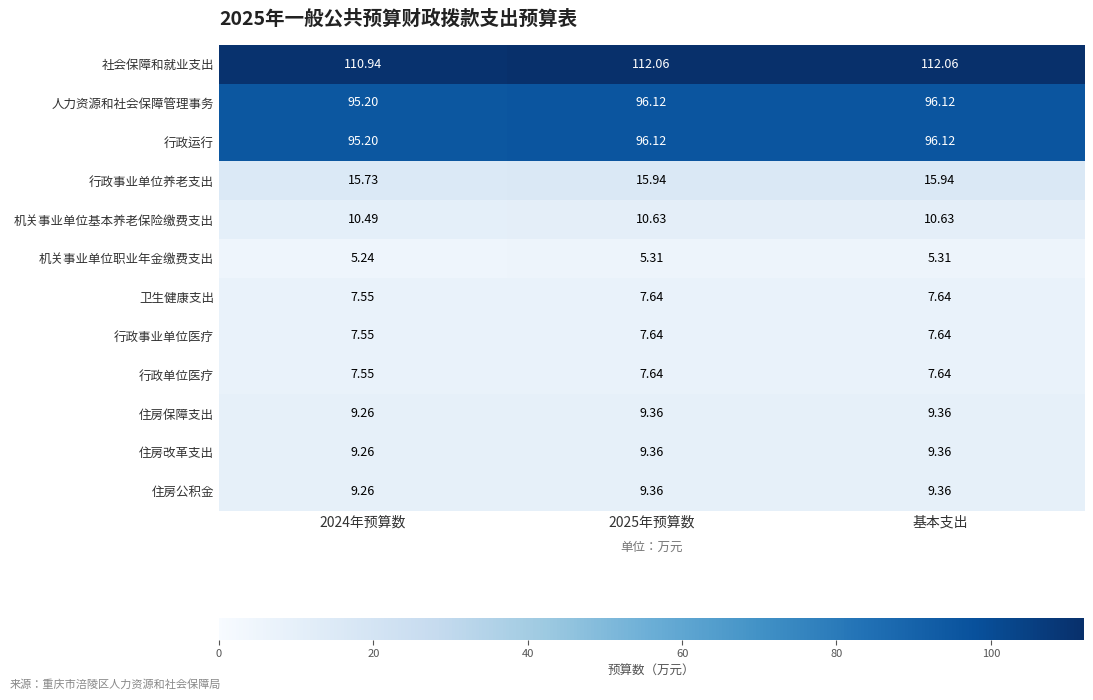

At how many categories does at least one series exceed 108?

3